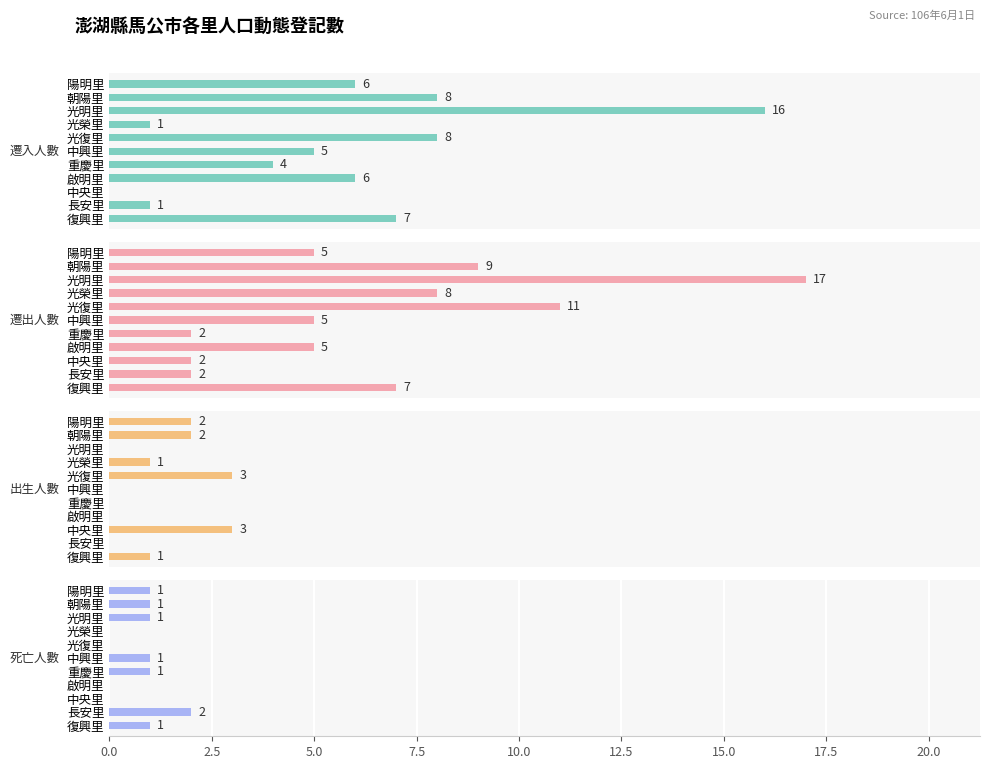

Is it true that 出生人數 equals 1 at 重慶里?

False